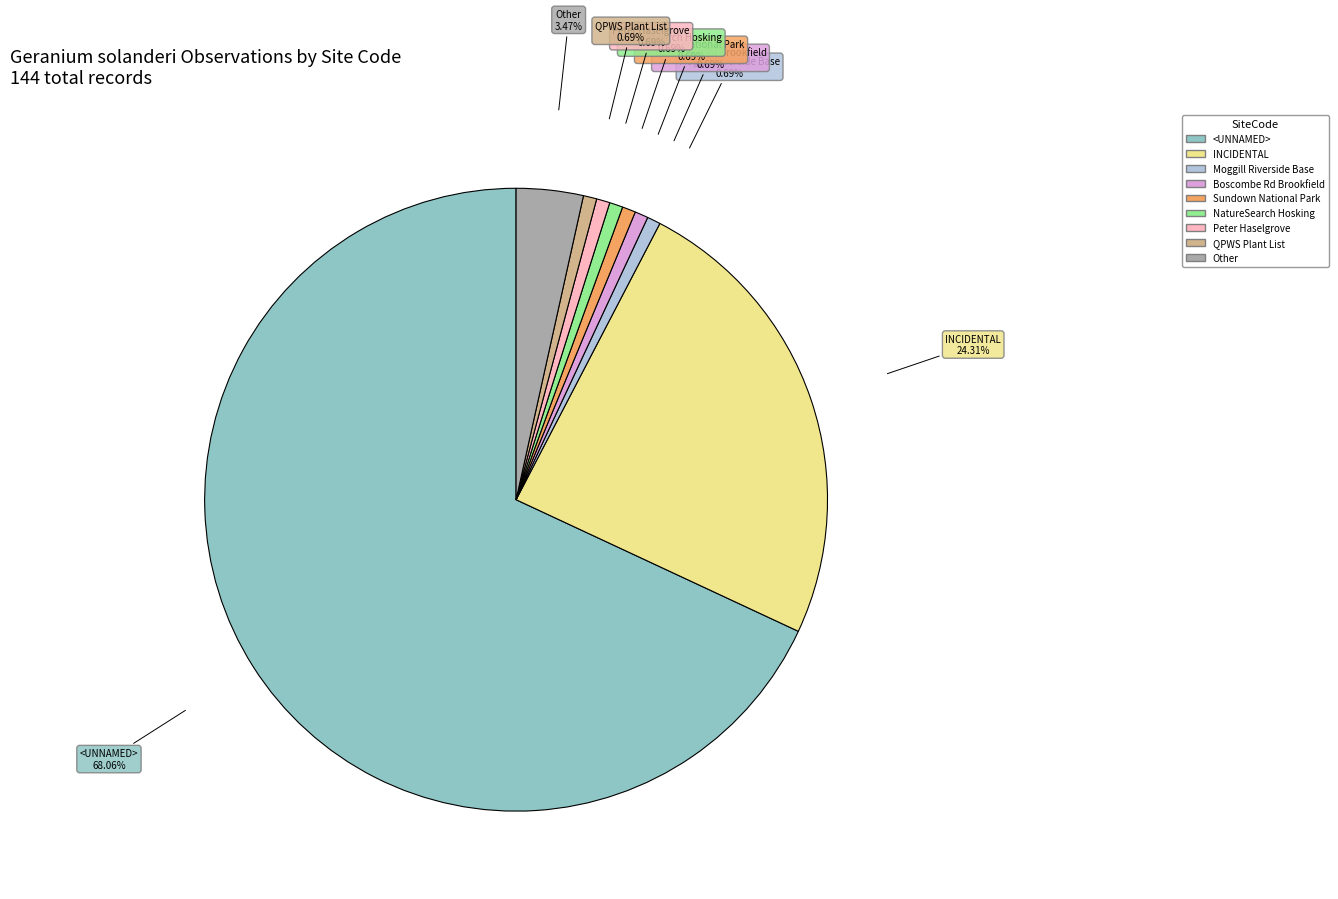

To the nearest percent, what is the difference between the largest and smallest slice percentages?

67%